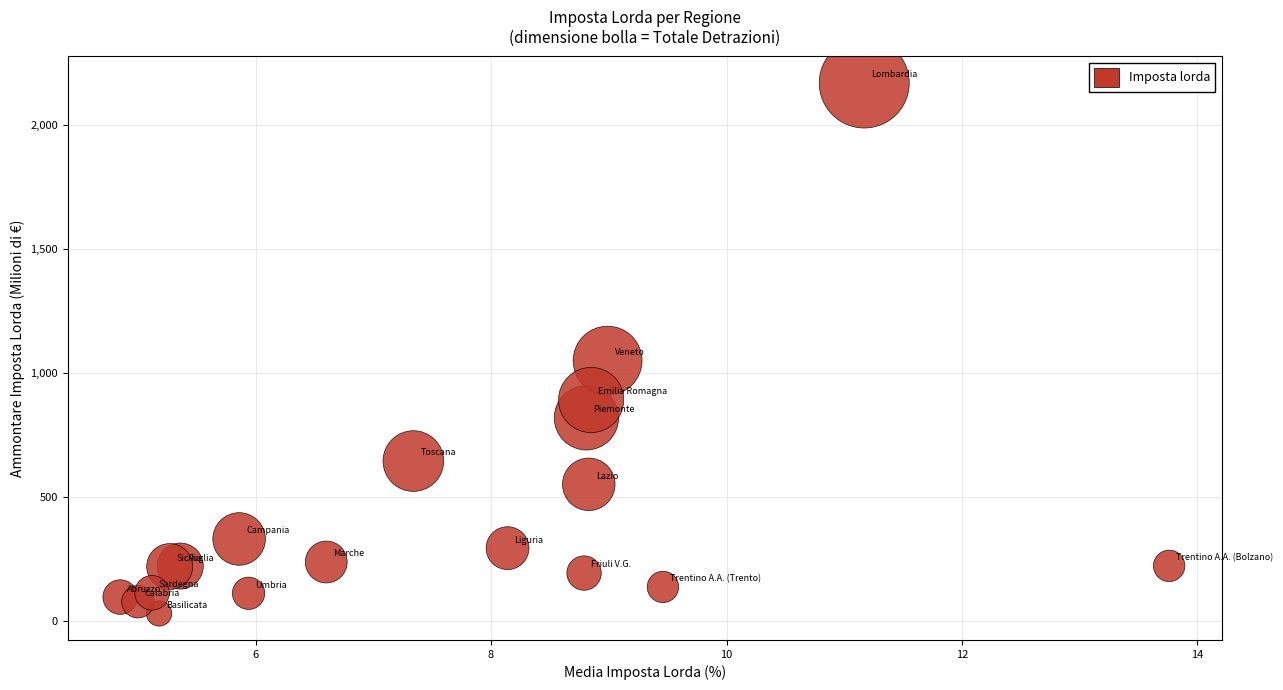

What Y value in the scatter plot is closest to 1099?

1049.5